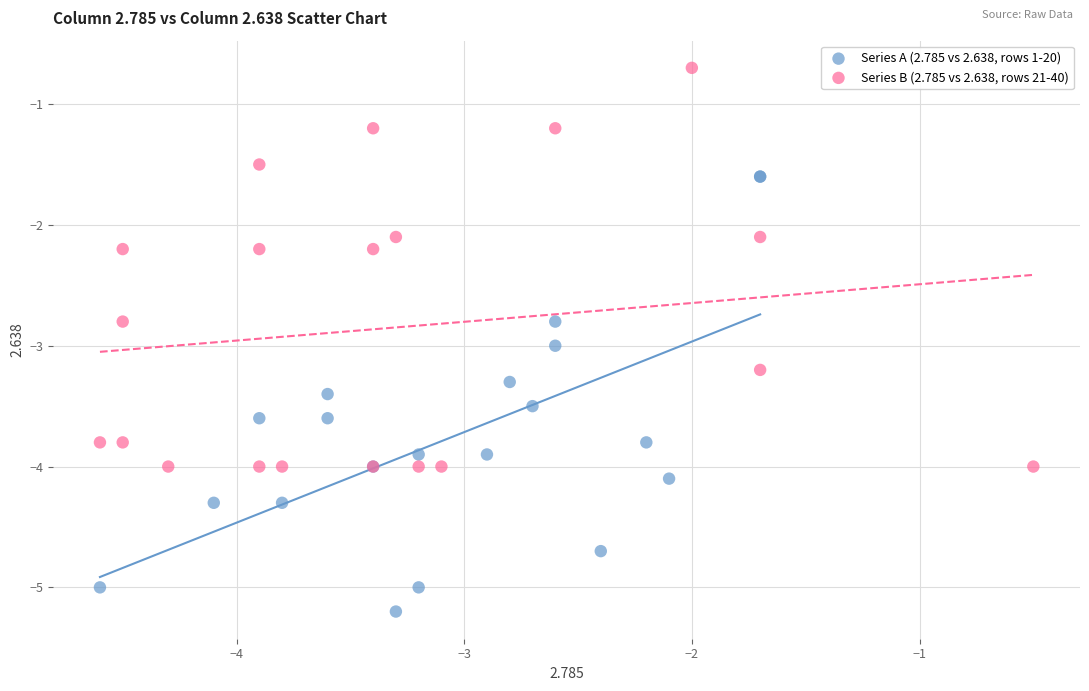

Which series contains the lowest Y value?

Series A (2.785 vs 2.638, rows 1-20)